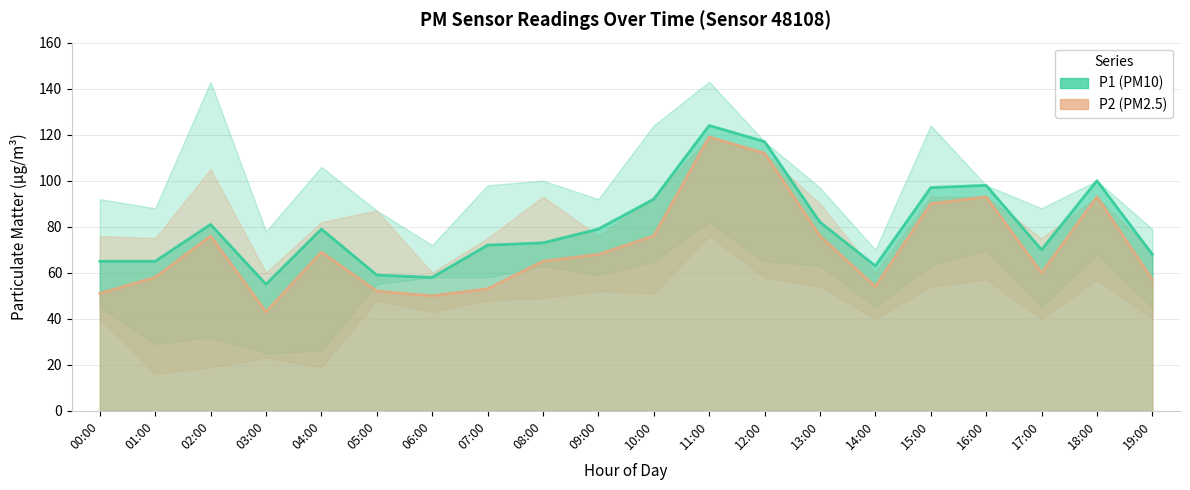

What is the difference between the maximum and minimum values in the P2 series?

76